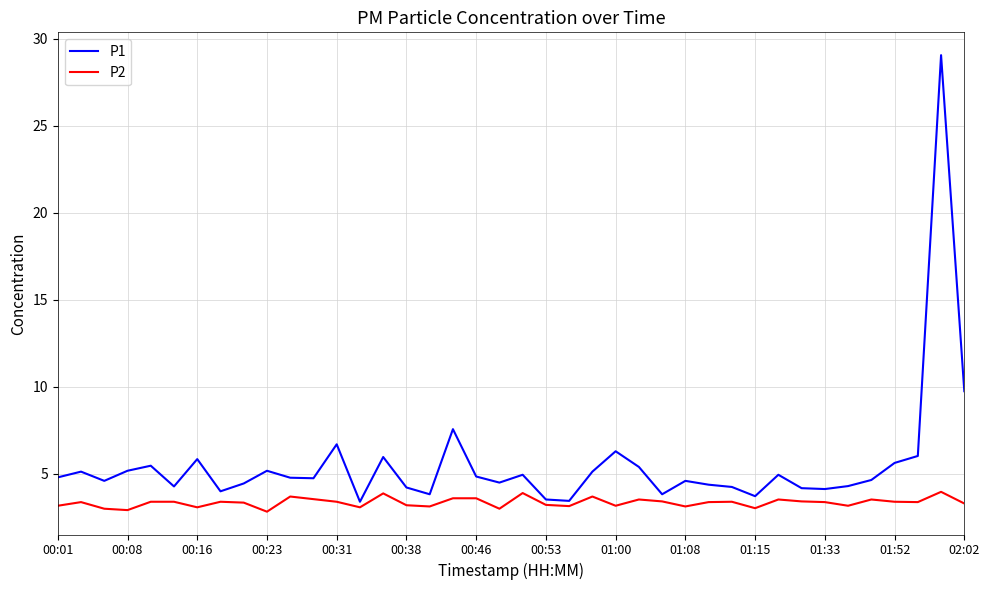

What is the difference between the maximum and minimum values in the P2 series?

1.1